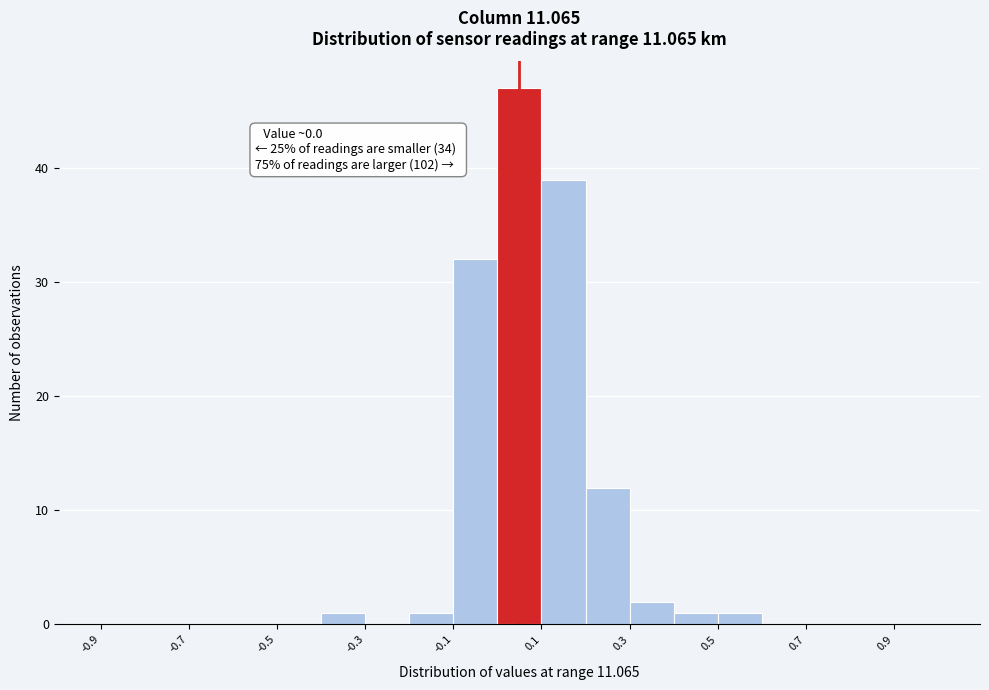

Which range on the x-axis has the tallest bar?

0.0 to 0.1